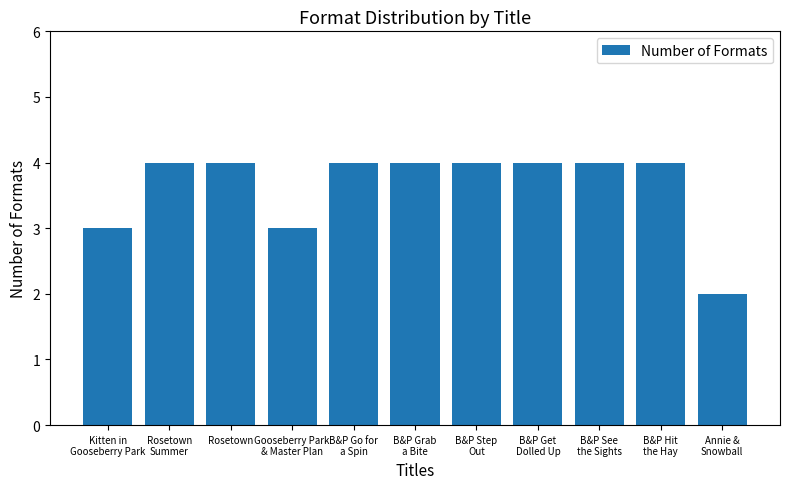

What is the smallest value displayed?

2